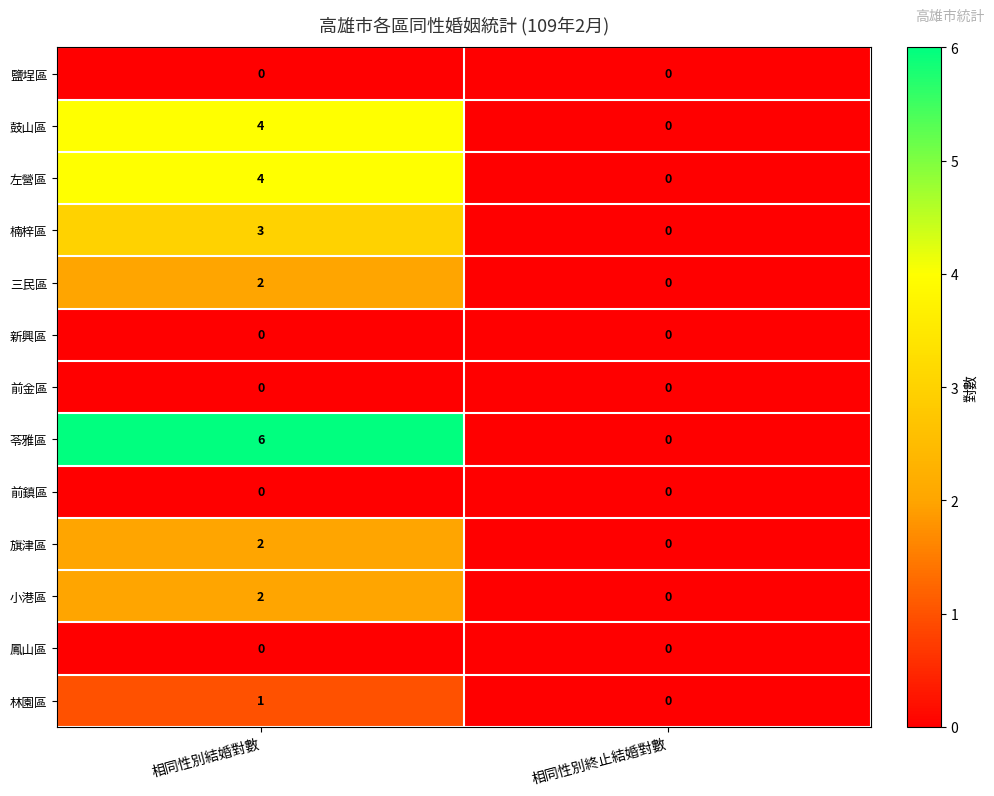

Count the number of data series in this chart.

13